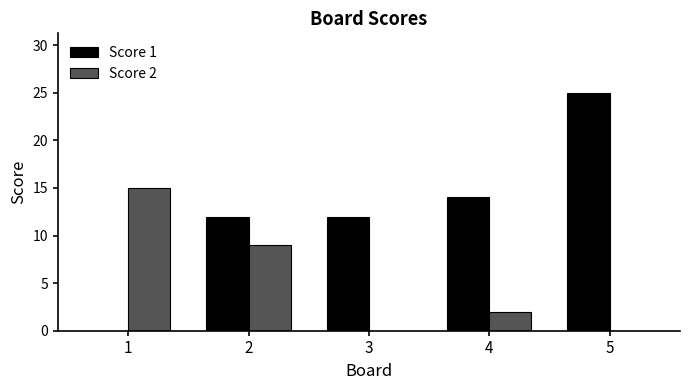

Reading left to right, extract all data points from this chart.

Score 1: 1=0	2=12	3=12	4=14	5=25
Score 2: 1=15	2=9	3=0	4=2	5=0